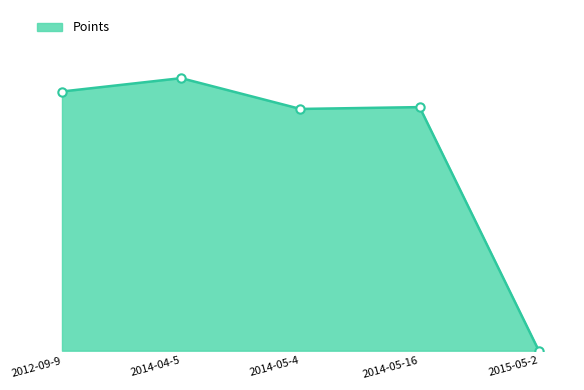

The chart shows a value of 487.1 at 2014-05-4. True or false?

True